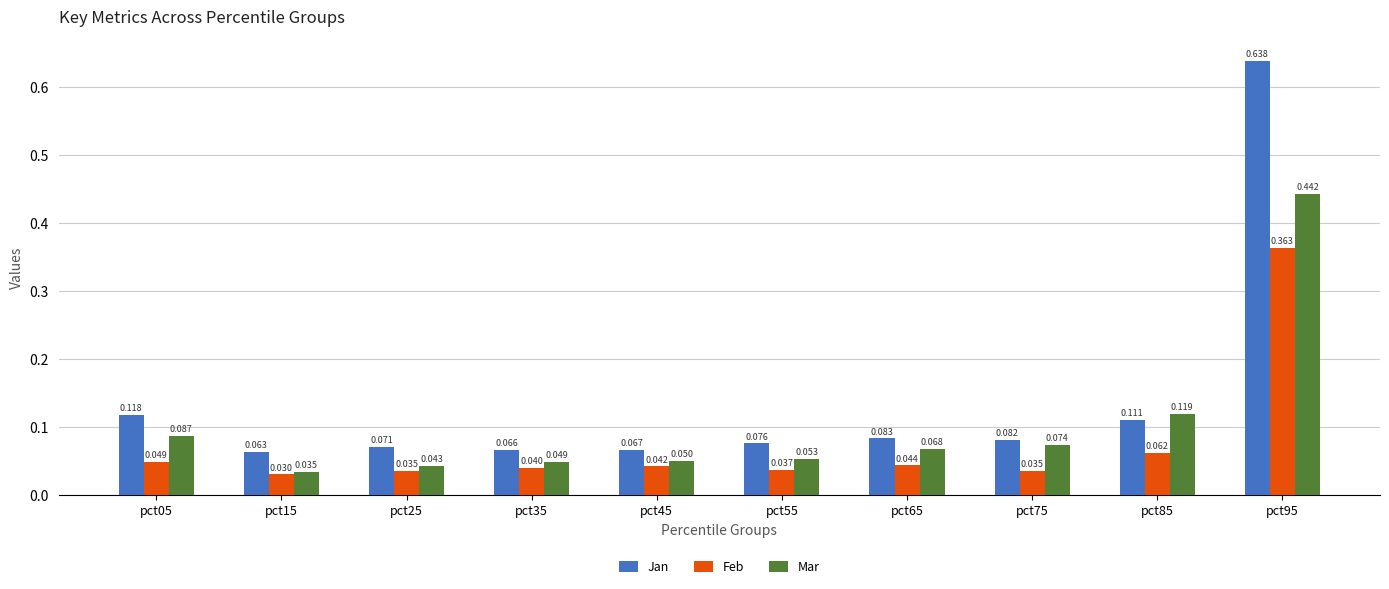

Between pct65 and pct95, which series saw the biggest shift?

Jan